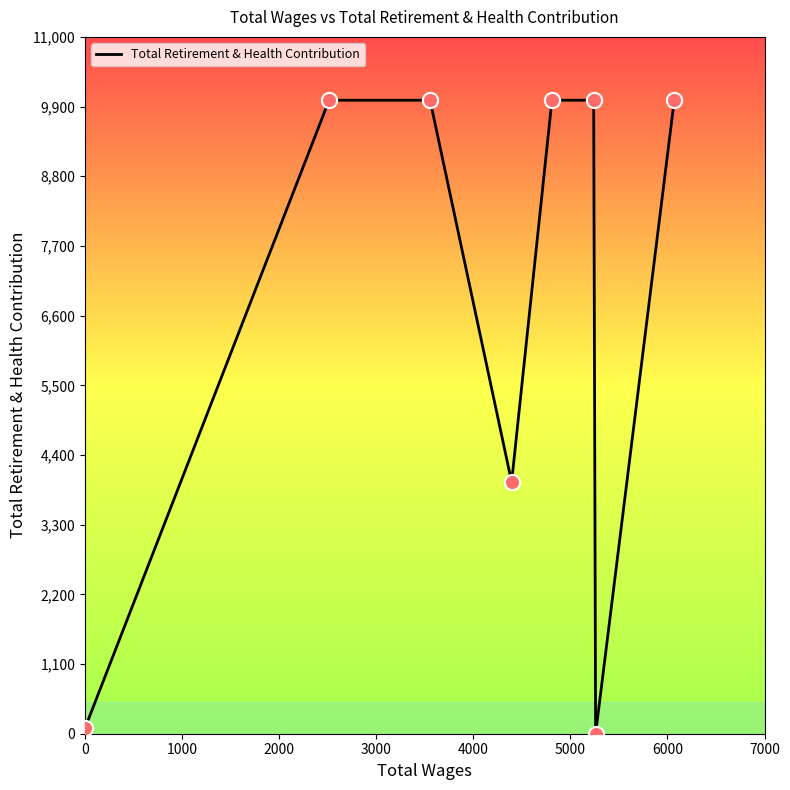

What is the difference between the maximum and minimum values?

10000